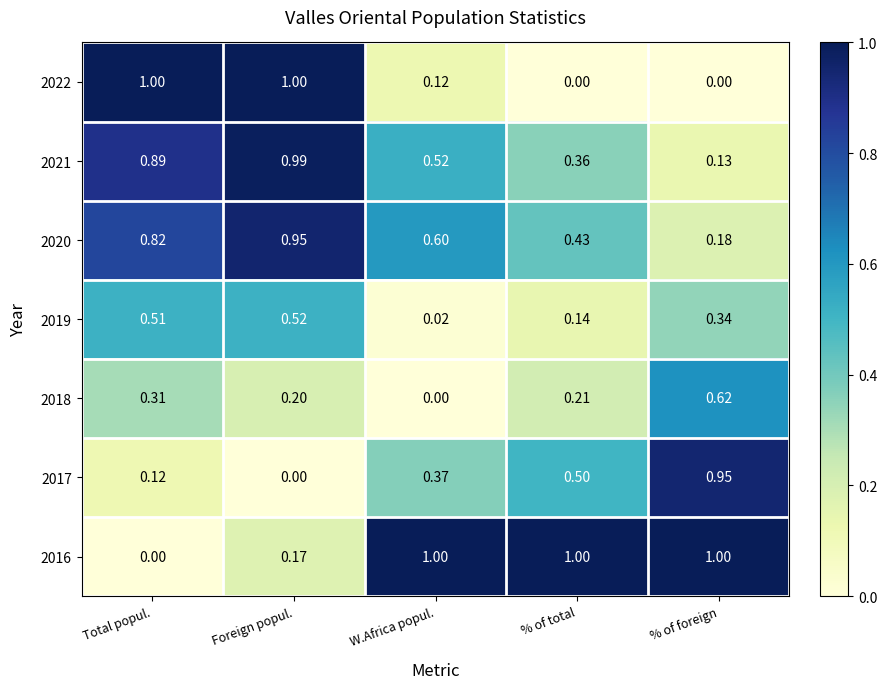

At which category is the sum across all series the highest?

Foreign popul.